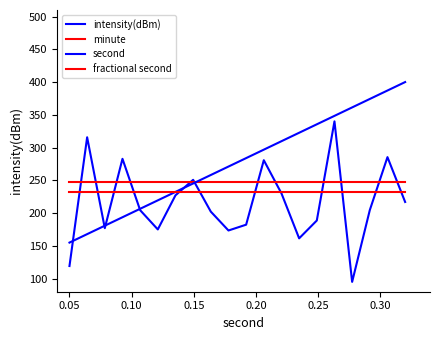

Is this an area chart (filled region under the line)?

No